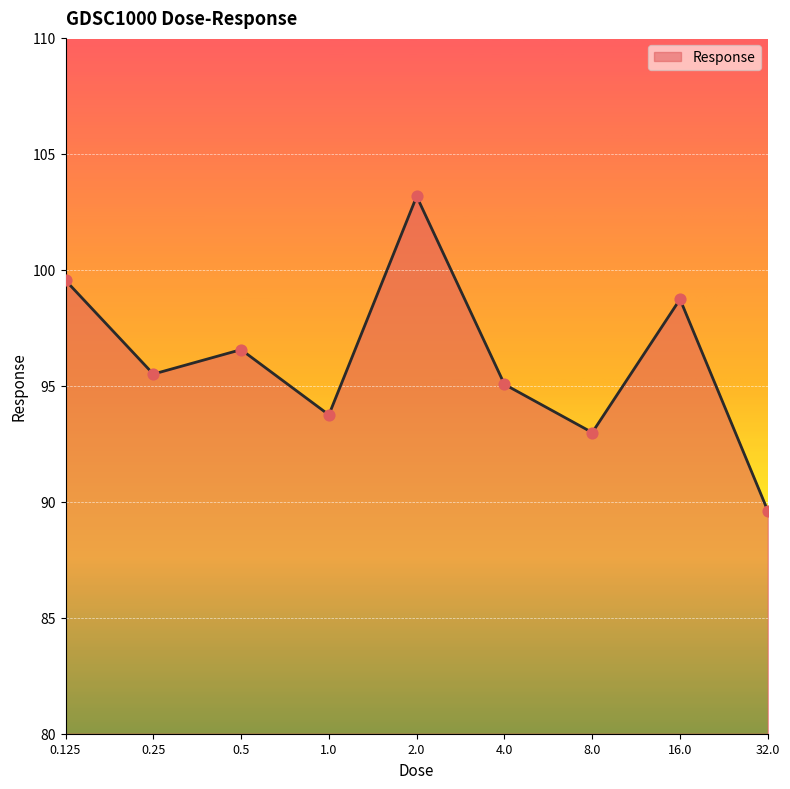

What is the difference between the maximum and minimum values?

13.6